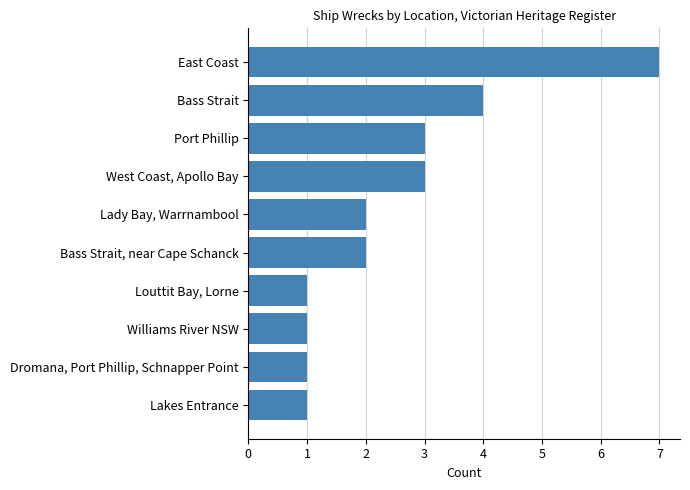

True or false: the data shows 1 at Port Phillip.

False